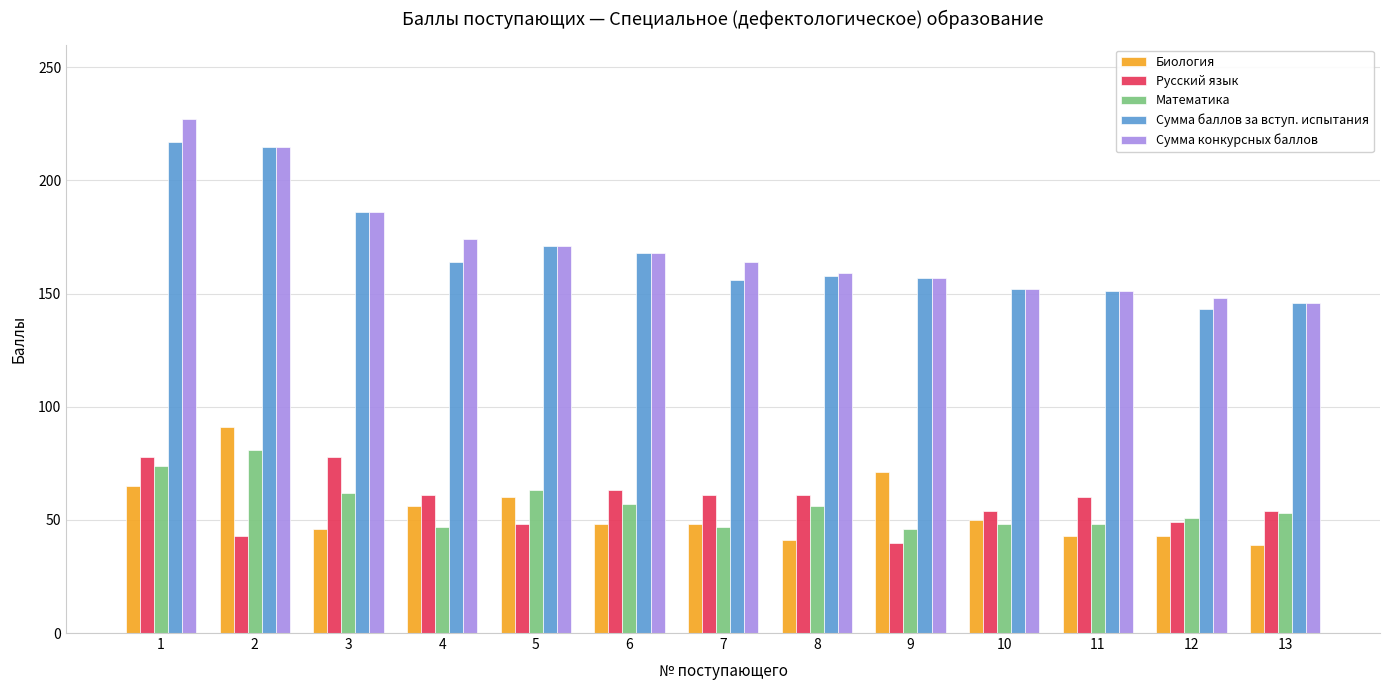

The Русский язык series shows 37 at 13. True or false?

False